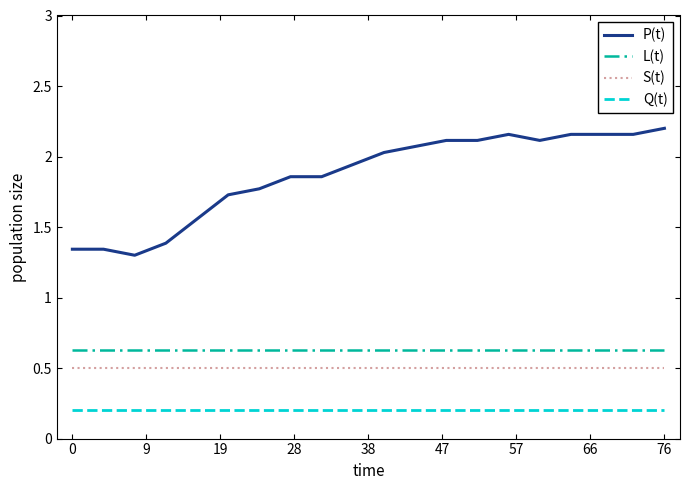

What is the lowest value of the L(t) series?

0.6